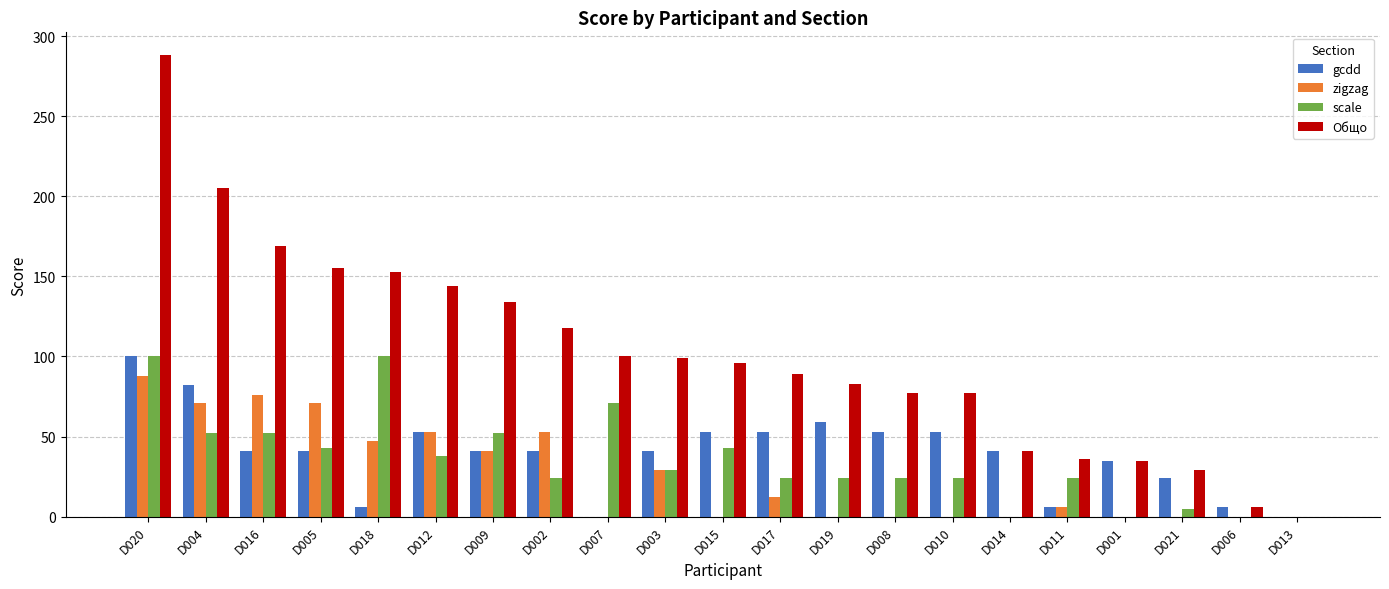

Which category has the highest value across all series?

D020